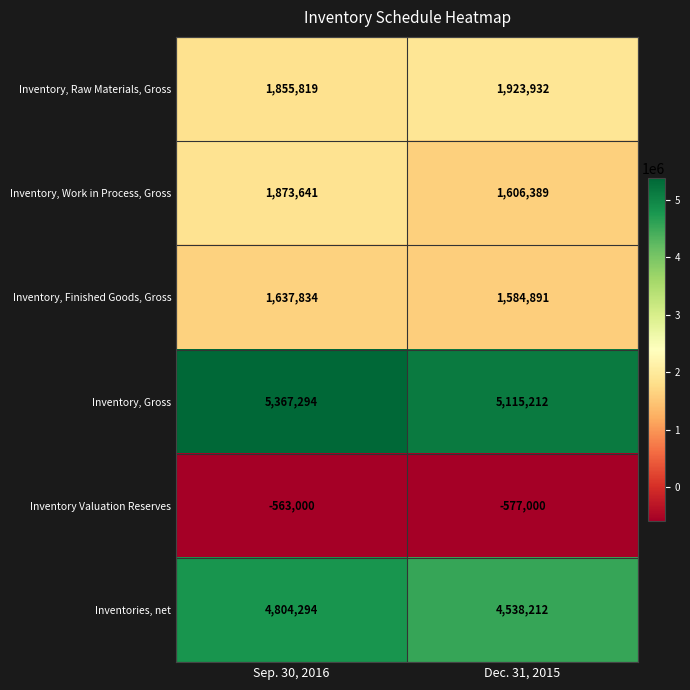

True or false: Inventories, net has a value of 2022068 at Dec. 31, 2015.

False